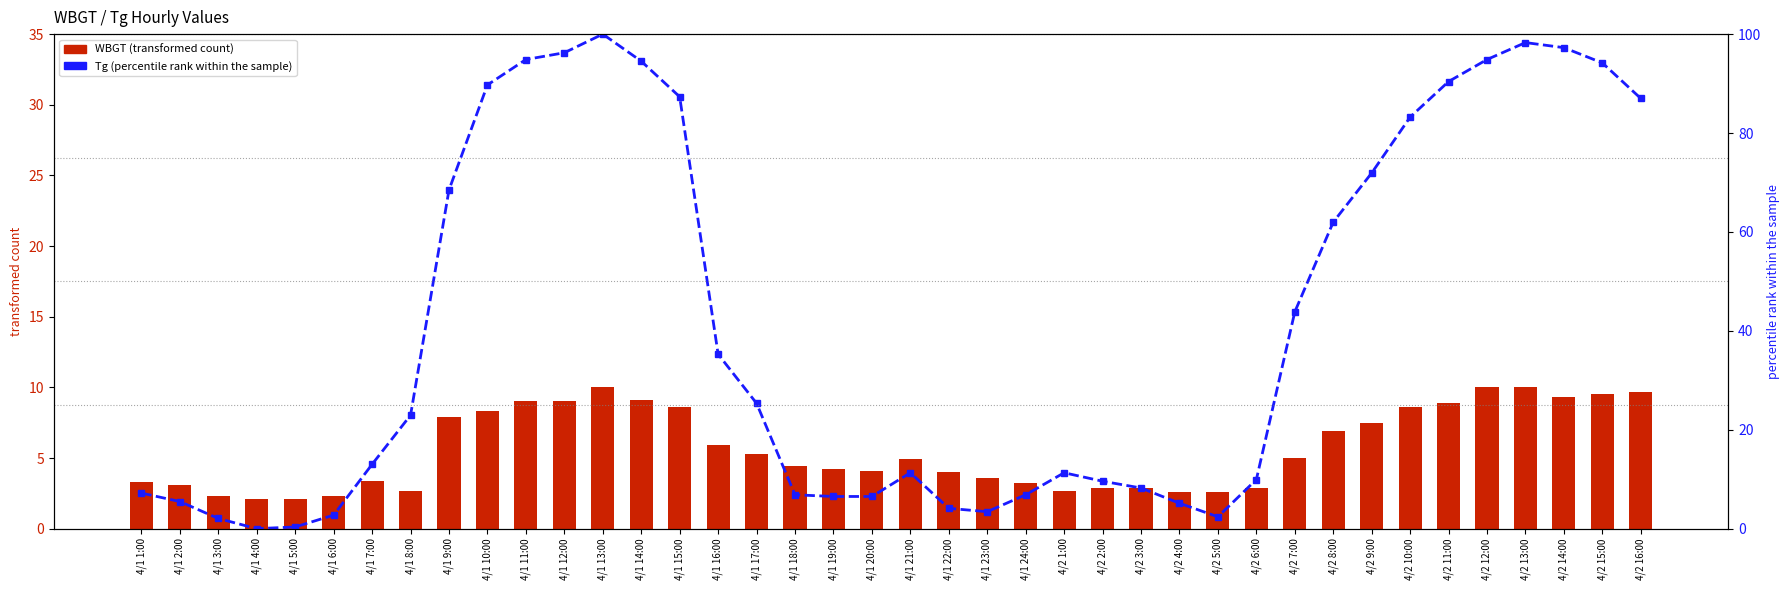

List the labels in order of WBGT value, largest first.

4/1 13:00, 4/2 12:00, 4/2 13:00, 4/2 16:00, 4/2 15:00, 4/2 14:00, 4/1 14:00, 4/1 11:00, 4/1 12:00, 4/2 11:00, 4/1 15:00, 4/2 10:00, 4/1 10:00, 4/1 9:00, 4/2 9:00, 4/2 8:00, 4/1 16:00, 4/1 17:00, 4/2 7:00, 4/1 21:00, 4/1 18:00, 4/1 19:00, 4/1 20:00, 4/1 22:00, 4/1 23:00, 4/1 7:00, 4/1 1:00, 4/1 24:00, 4/1 2:00, 4/2 2:00, 4/2 3:00, 4/2 6:00, 4/1 8:00, 4/2 1:00, 4/2 4:00, 4/2 5:00, 4/1 3:00, 4/1 6:00, 4/1 4:00, 4/1 5:00